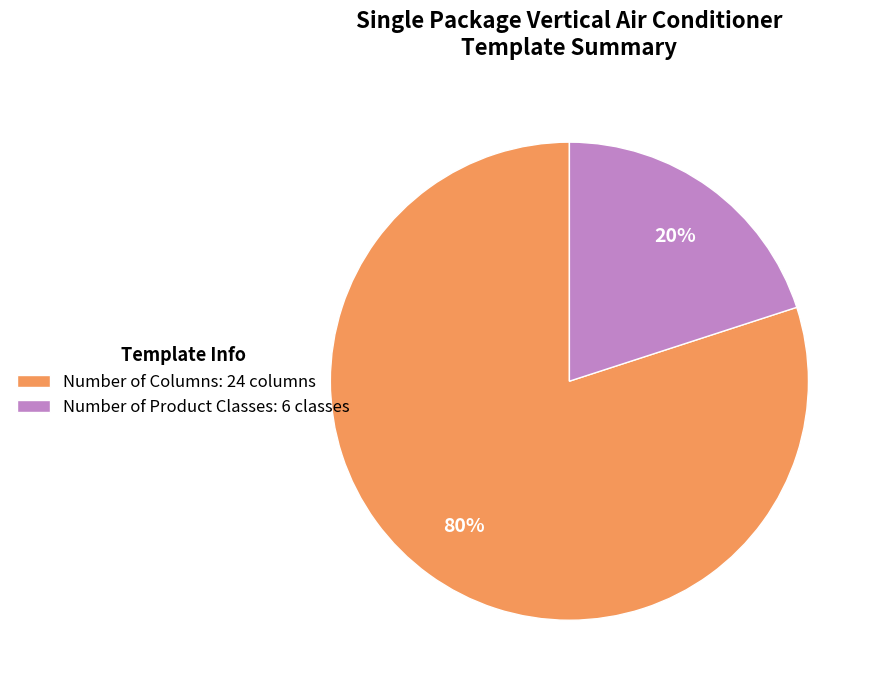

What is the smallest slice in the pie chart?

Number of Product Classes